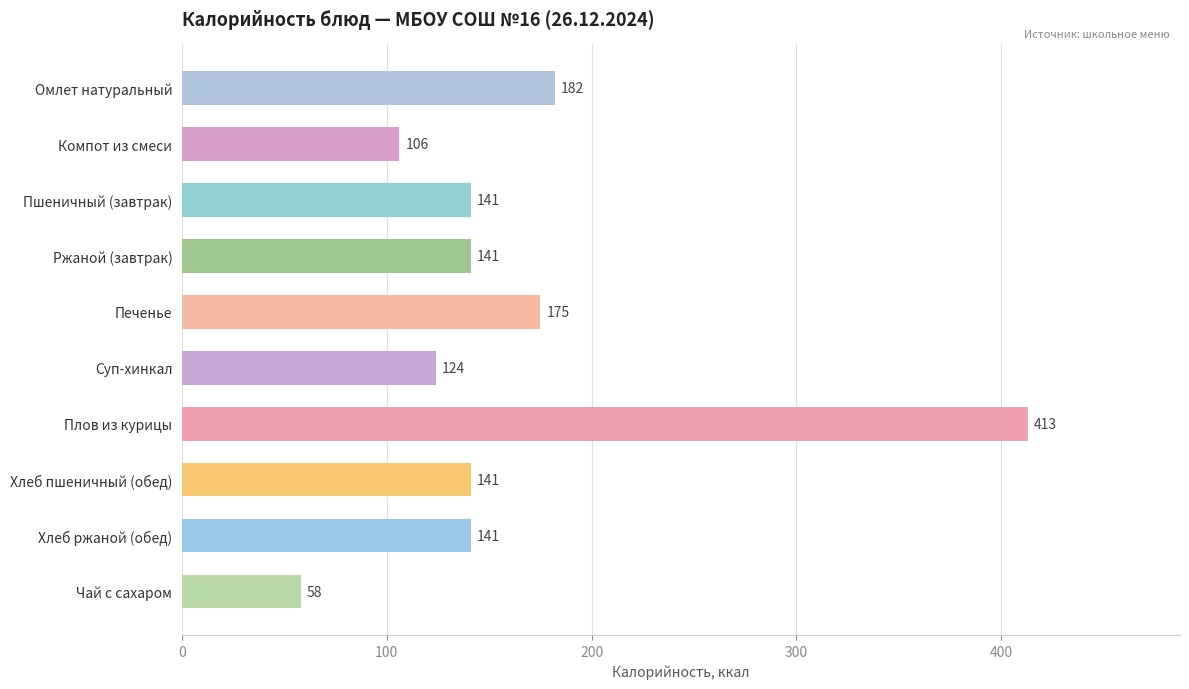

What is the difference between the maximum and minimum values?

355